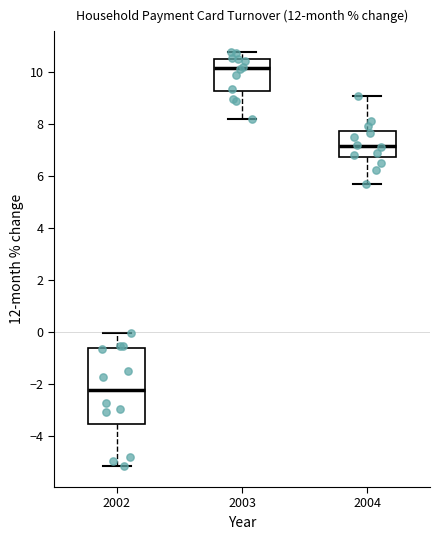

Where does the lower whisker of the box at x = 2003 end on the y-axis? The values are not printed on the chart, so give them approximately, as read against the axis.

8.2